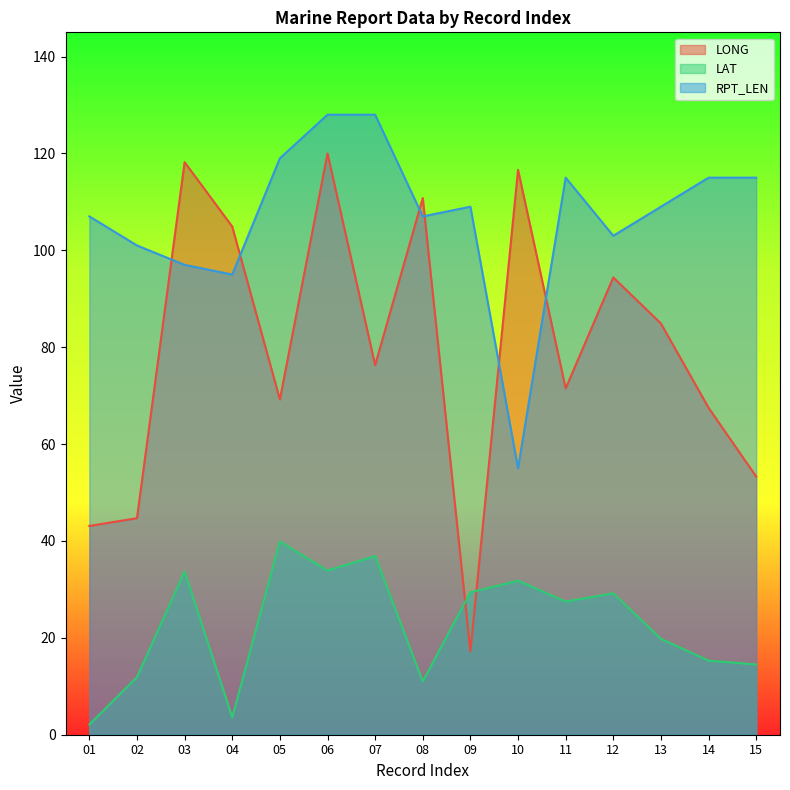

Reading left to right, what are all the values shown in this chart?

LONG: 01=43.1	02=44.7	03=118.2	04=104.9	05=69.2	06=120.0	07=76.3	08=110.8	09=17.2	10=116.6	11=71.5	12=94.4	13=84.9	14=67.5	15=53.3
LAT: 01=2.1	02=11.9	03=33.7	04=3.6	05=39.9	06=33.9	07=36.9	08=11.0	09=29.4	10=31.8	11=27.5	12=29.2	13=19.8	14=15.3	15=14.5
RPT_LEN: 01=107.0	02=101.0	03=97.0	04=95.0	05=119.0	06=128.0	07=128.0	08=107.0	09=109.0	10=55.0	11=115.0	12=103.0	13=109.0	14=115.0	15=115.0